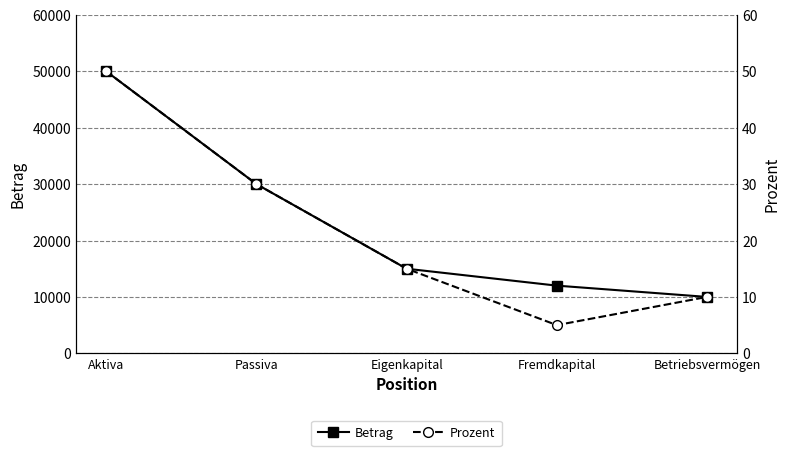

Which series has the largest total across all categories?

Betrag